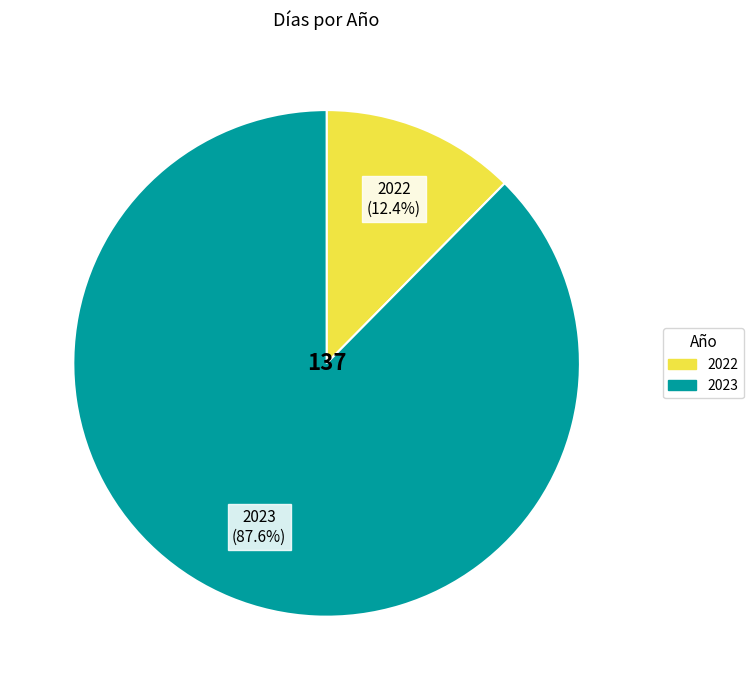

Is there any slice that represents more than half of the pie?

Yes